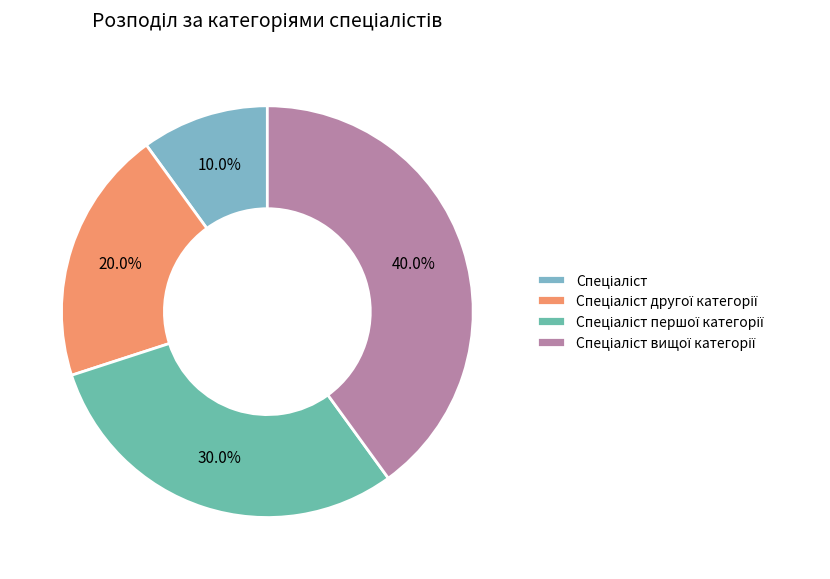

How many segments does this pie chart have?

4